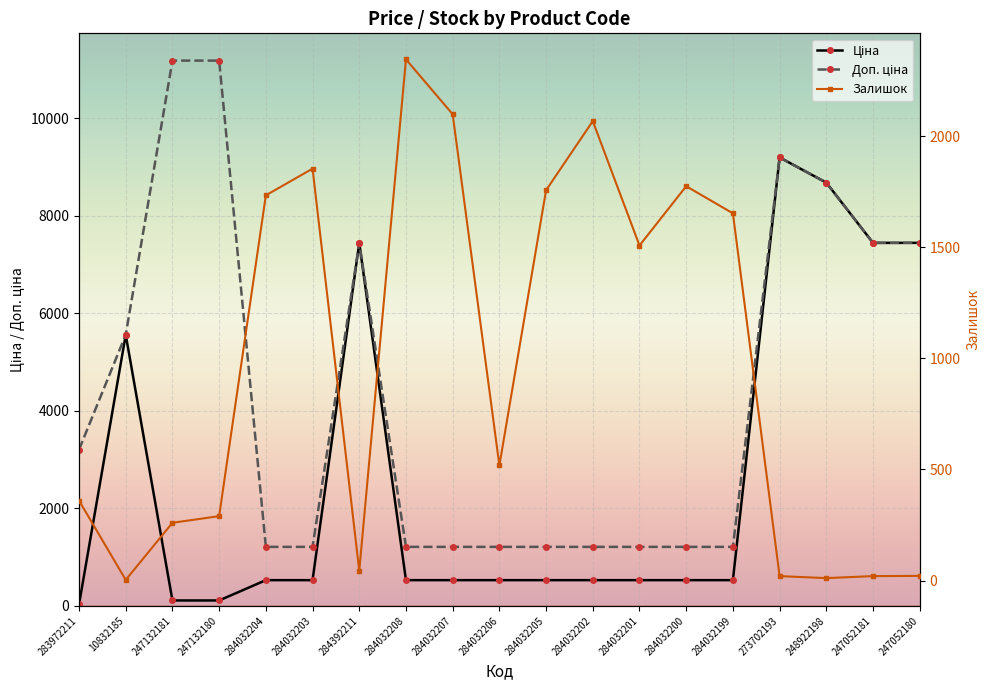

What is the value of the Залишок point at the 14th from the left?

1775.0